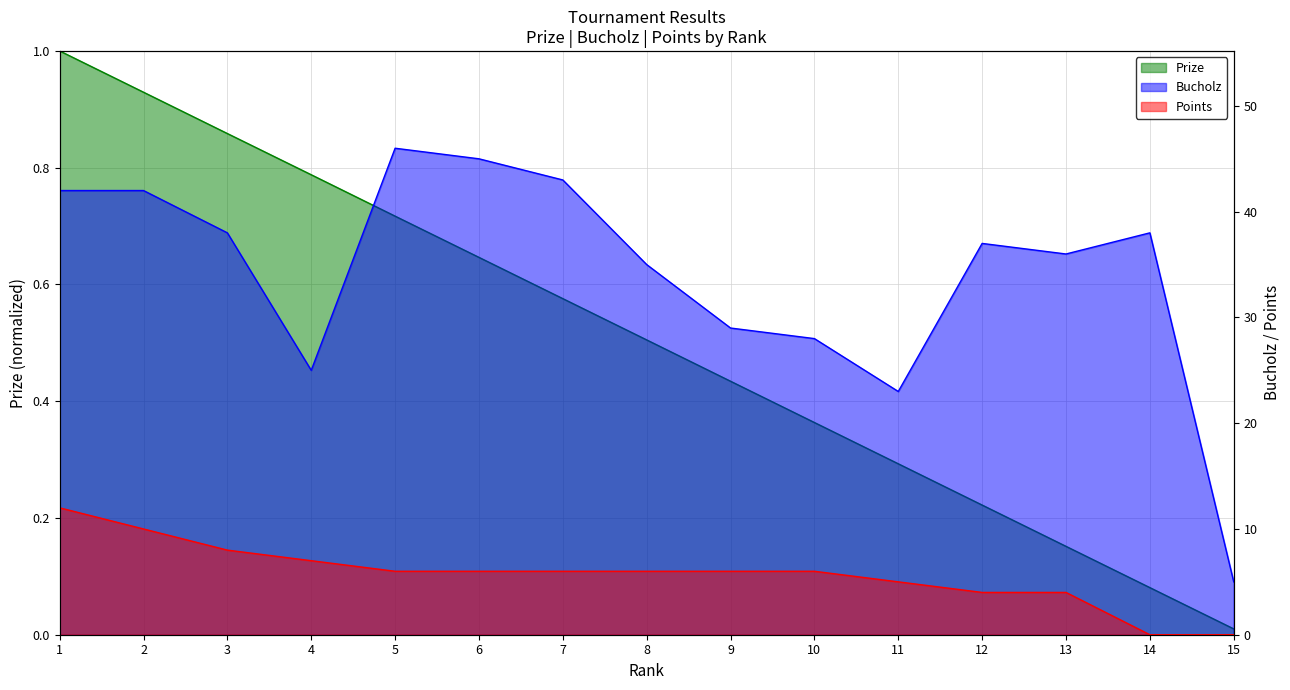

List the series in order of their peak value, lowest first.

Prize, Points, Bucholz